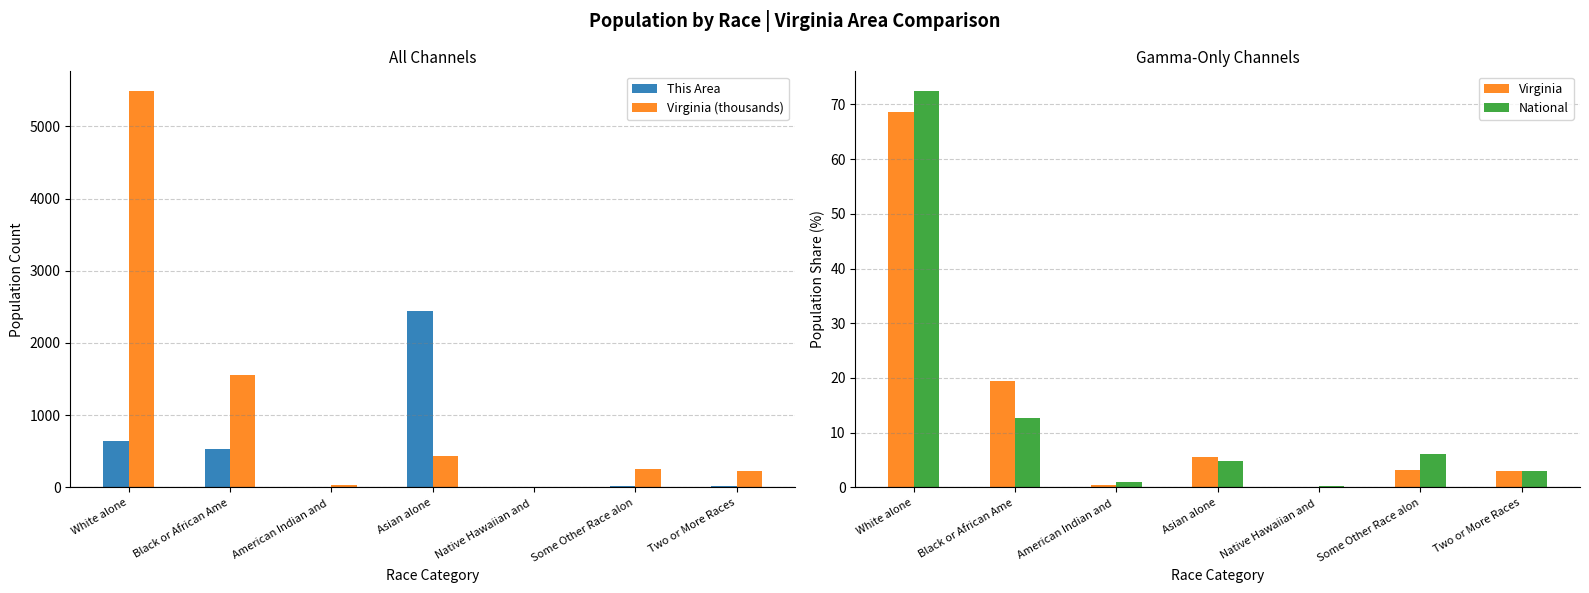

Which series has the largest total across all categories?

Virginia (thousands)